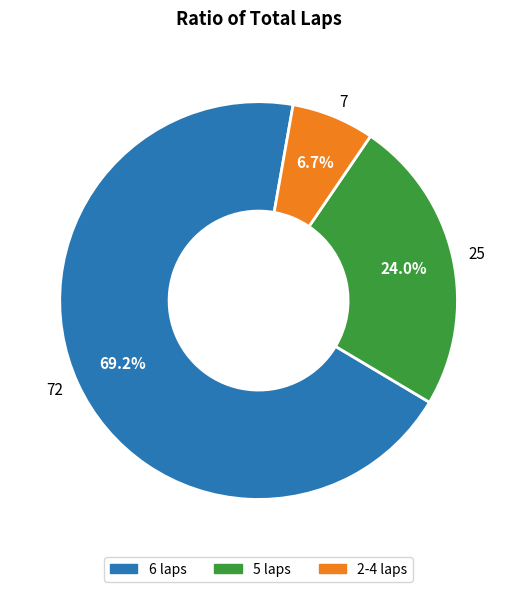

What is the total percentage of 72 and 25?

93.3%